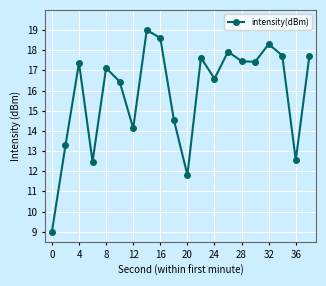

What is the sum of all values?

317.1